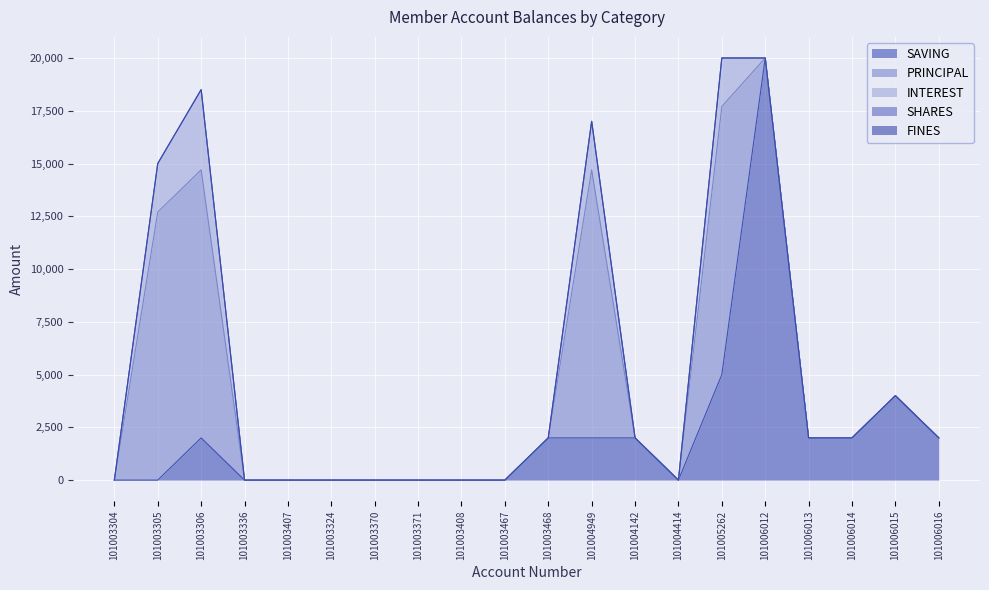

Which series has the largest total across all categories?

PRINCIPAL